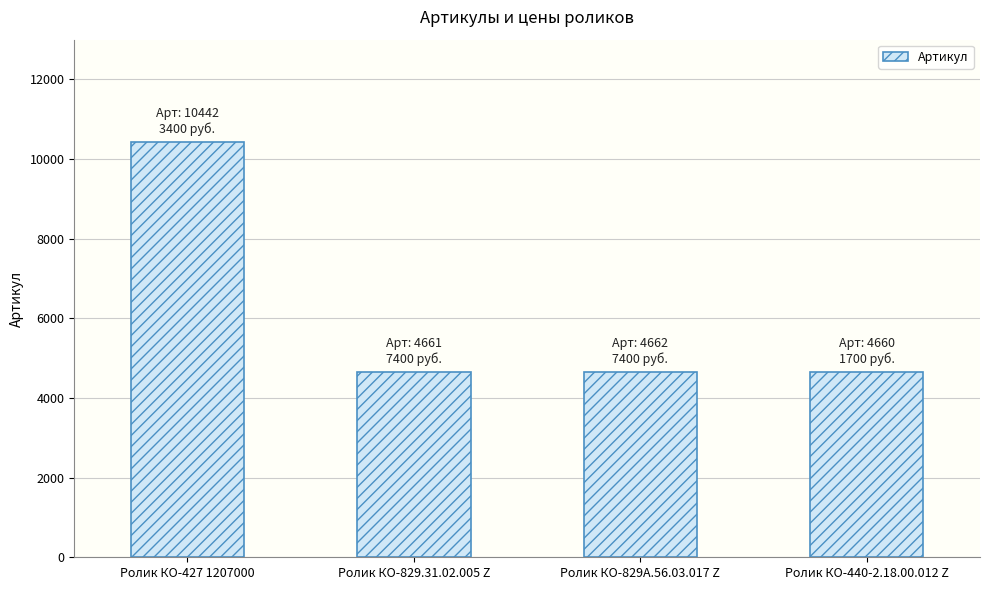

What is the change in value from Ролик КО-829А.56.03.017 Z to Ролик КО-440-2.18.00.012 Z?

-2